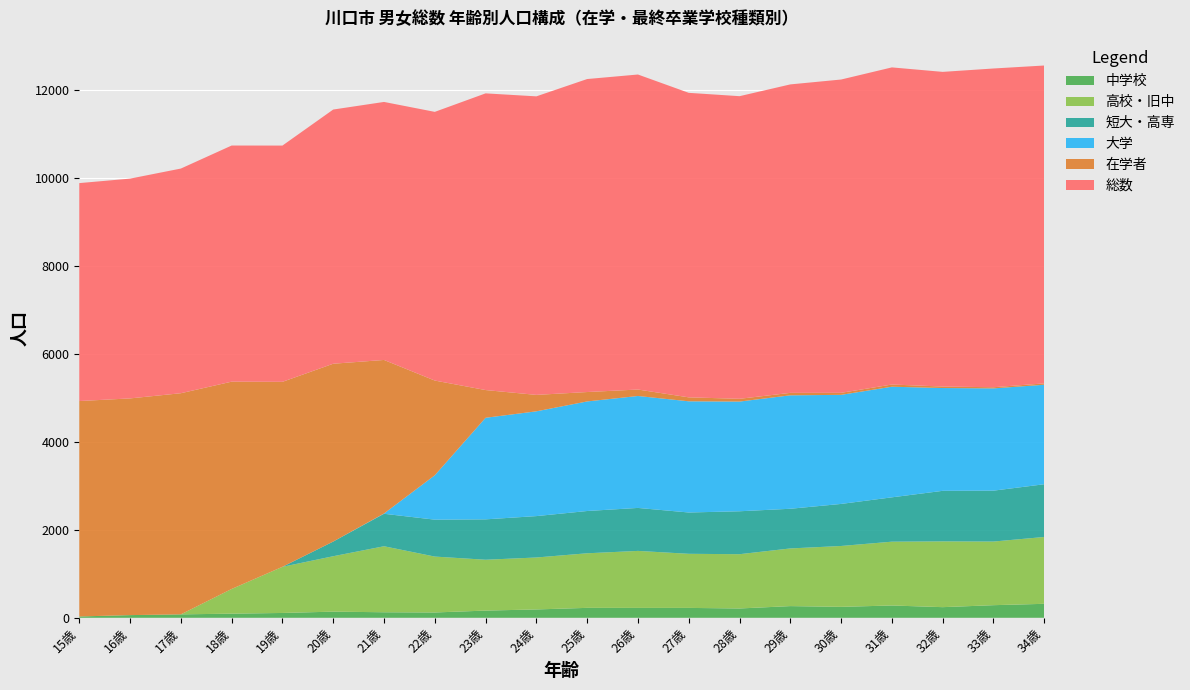

Reading left to right, what are all the values shown in this chart?

総数: 4959	5001	5112	5373	5376	5784	5871	6114	6751	6793	7122	7168	6929	6886	7019	7129	7216	7160	7253	7233
高校・旧中: 0	0	0	562	1050	1261	1502	1272	1157	1182	1242	1297	1231	1235	1312	1385	1452	1497	1448	1521
中学校: 30	61	78	94	110	140	126	121	164	190	226	225	225	212	266	249	280	242	287	318
短大・高専: 0	0	0	0	0	334	739	840	919	942	962	978	940	977	903	957	1009	1150	1158	1200
大学: 0	0	0	0	0	0	6	1010	2311	2384	2493	2547	2530	2496	2581	2482	2517	2339	2327	2264
在学者: 4902	4931	5032	4717	4209	4046	3494	2155	631	374	214	147	90	63	56	46	50	34	26	31